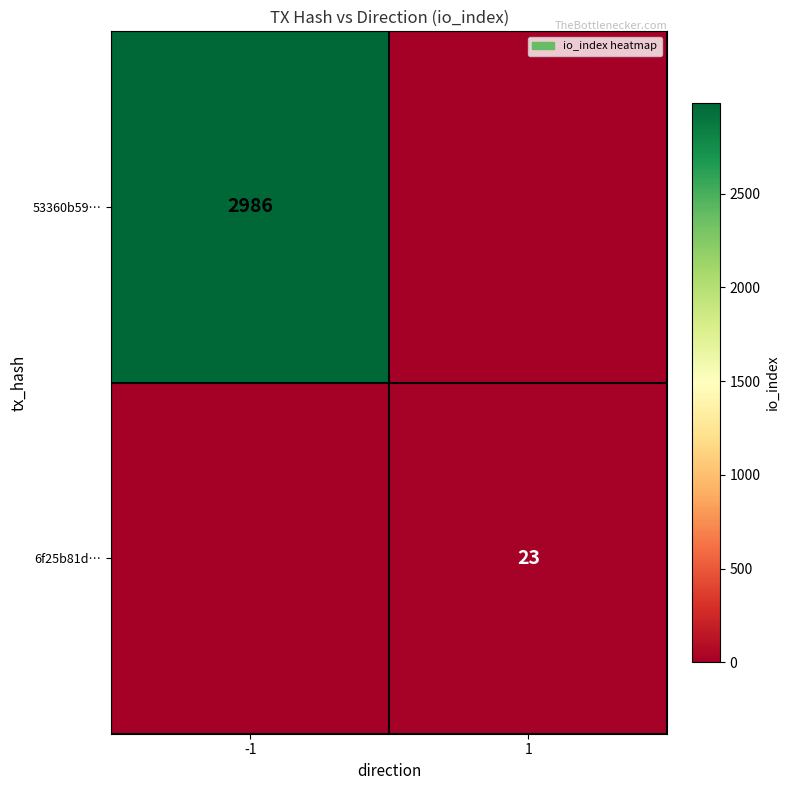

At which category is the sum across all series the highest?

-1